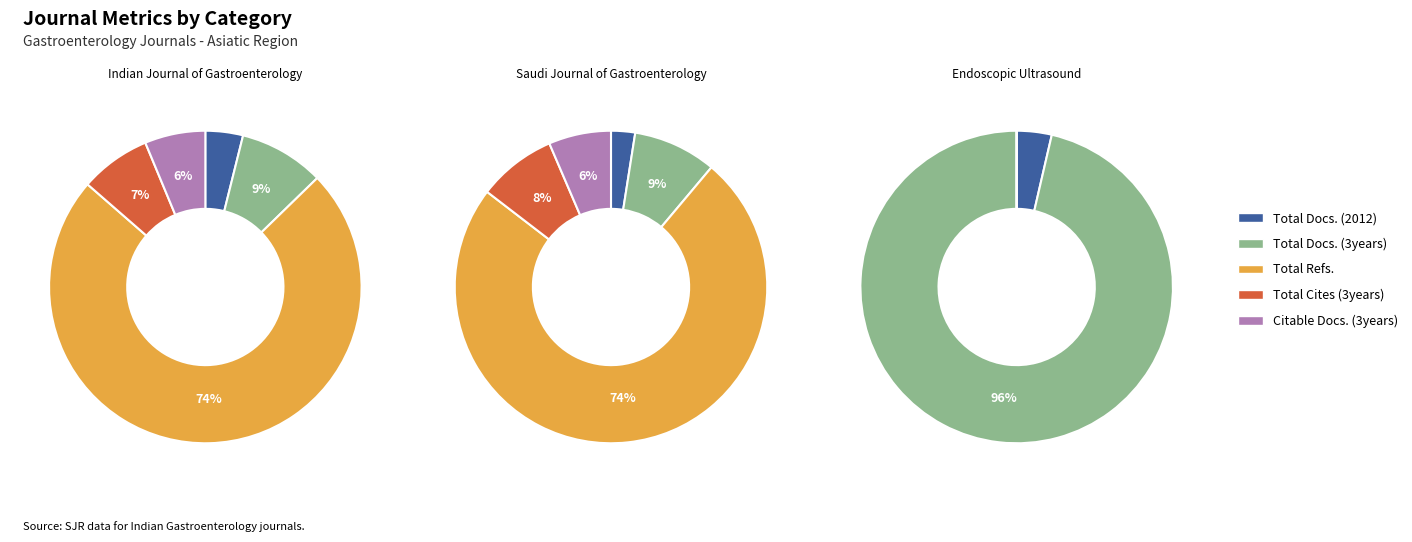

What percentage is the Citable Docs. (3years) slice, to the nearest percent?

6%